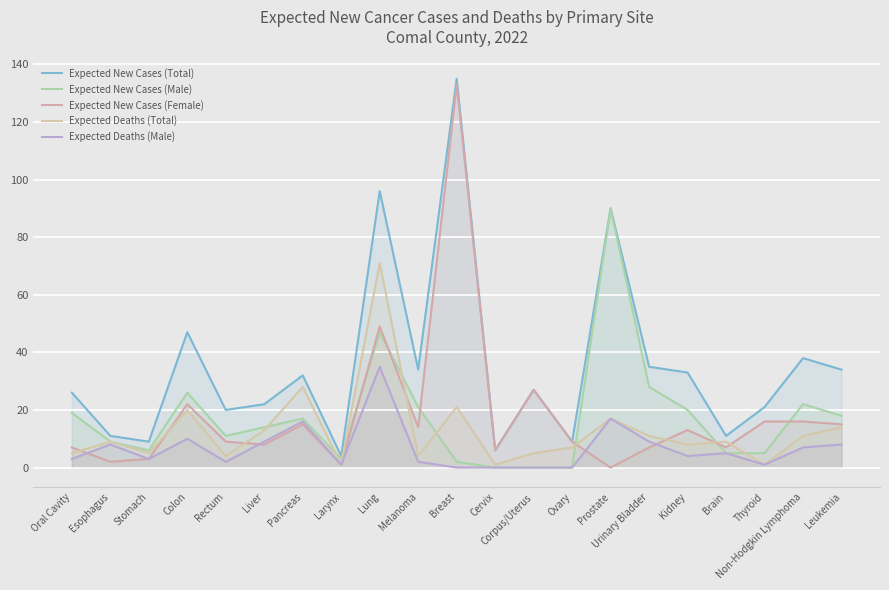

Reading right to left, what are all the values shown in this chart?

Expected New Cases (Total): 34	38	21	11	33	35	90	9	27	6	135	34	96	4	32	22	20	47	9	11	26
Expected New Cases (Male): 18	22	5	5	20	28	90	0	0	0	2	21	47	3	17	14	11	26	6	9	19
Expected New Cases (Female): 15	16	16	7	13	7	0	9	27	6	133	14	49	1	15	8	9	22	3	2	7
Expected Deaths (Total): 14	11	1	9	8	11	17	7	5	1	21	4	71	1	28	13	4	20	5	9	5
Expected Deaths (Male): 8	7	1	5	4	9	17	0	0	0	0	2	35	1	16	9	2	10	3	8	3